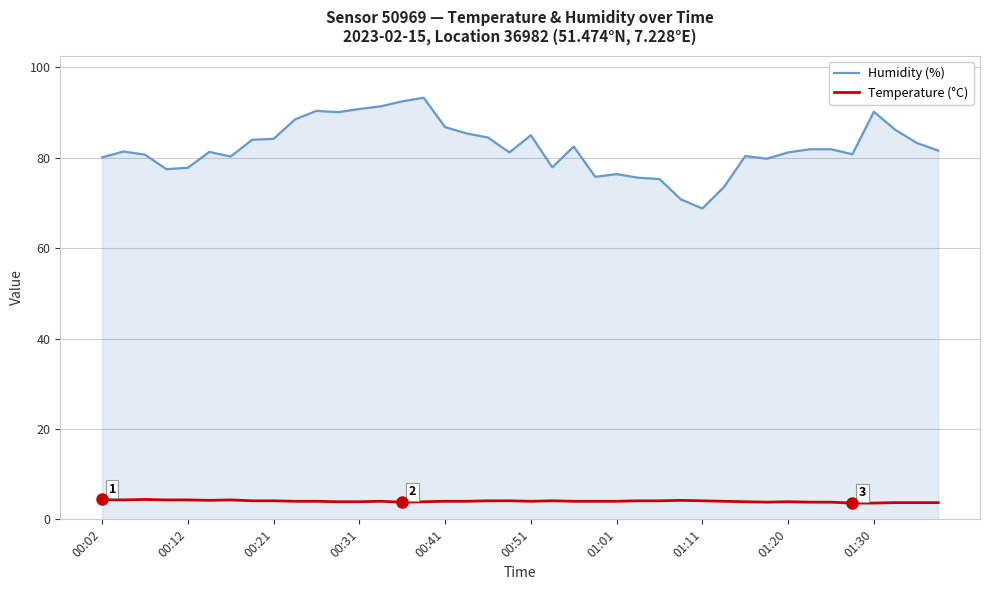

Count the number of categories in the chart.

40